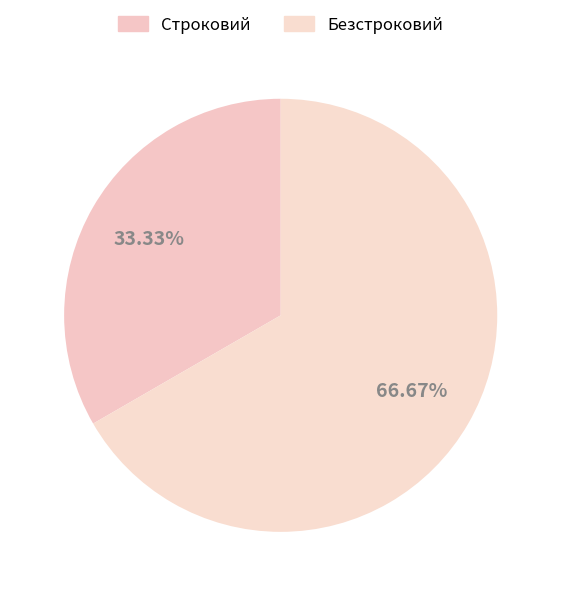

To the nearest percent, what is the average slice percentage?

50%